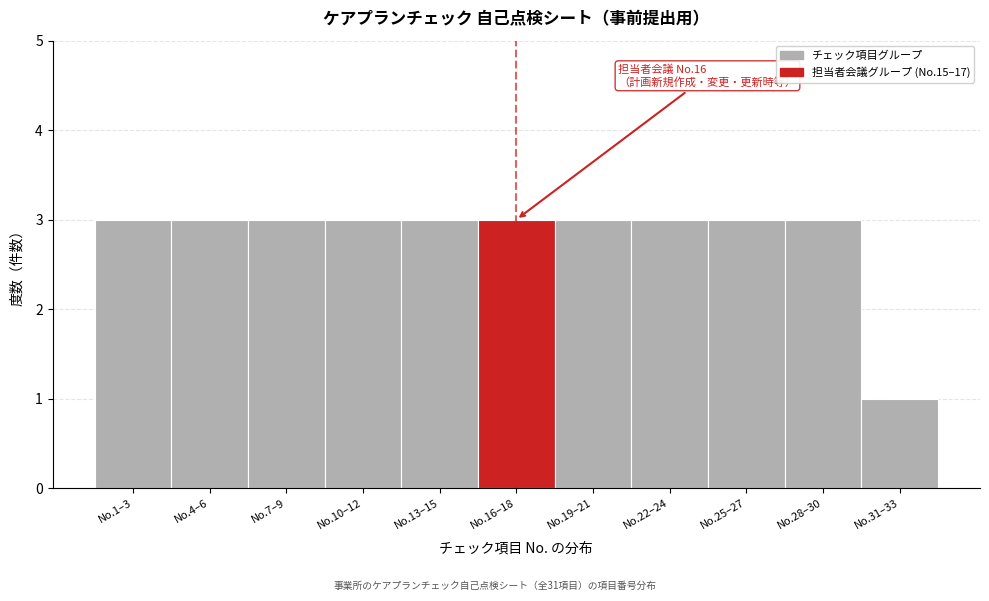

Reading left to right, extract all data points from this chart.

No.1–3=3	No.4–6=3	No.7–9=3	No.10–12=3	No.13–15=3	No.16–18=3	No.19–21=3	No.22–24=3	No.25–27=3	No.28–30=3	No.31–33=1